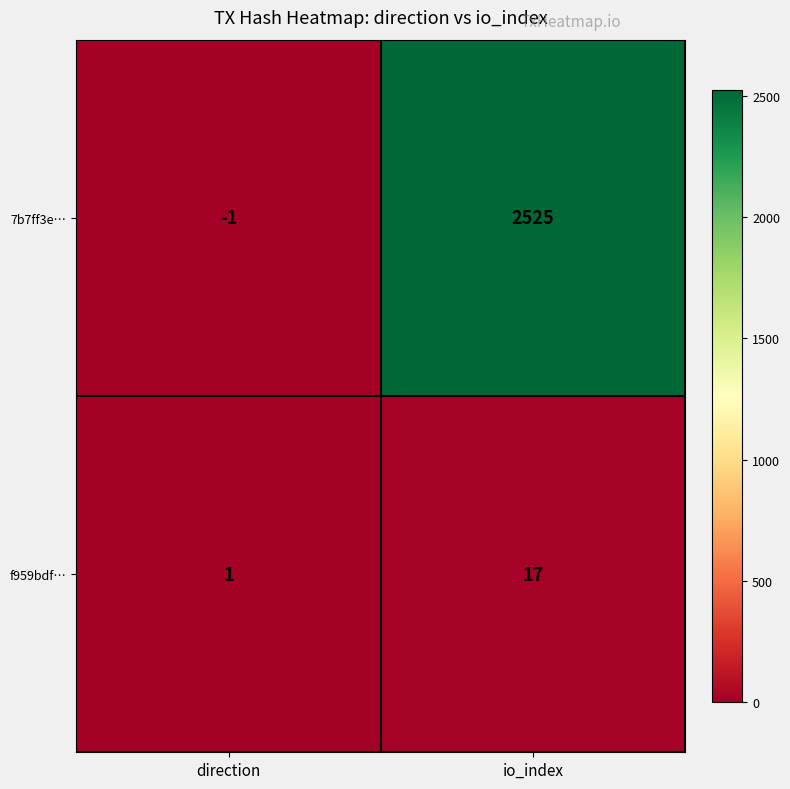

True or false: f959bdf… has a value of 17 at io_index.

True